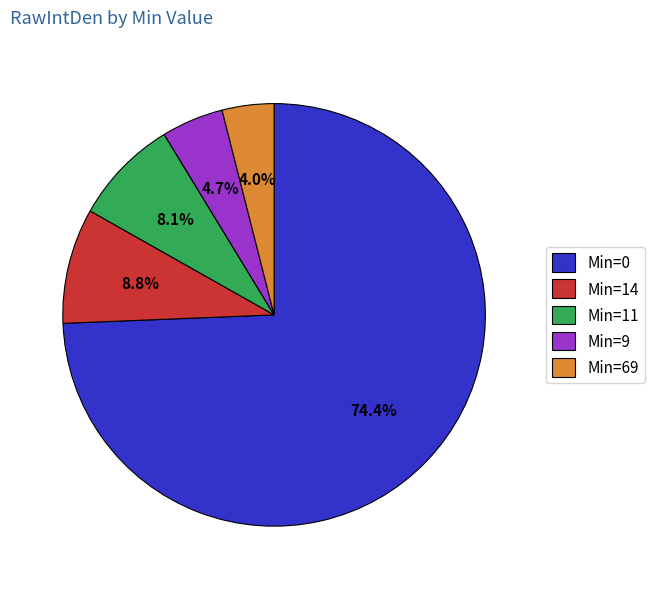

Between Min=9 and Min=14, which is larger?

Min=14